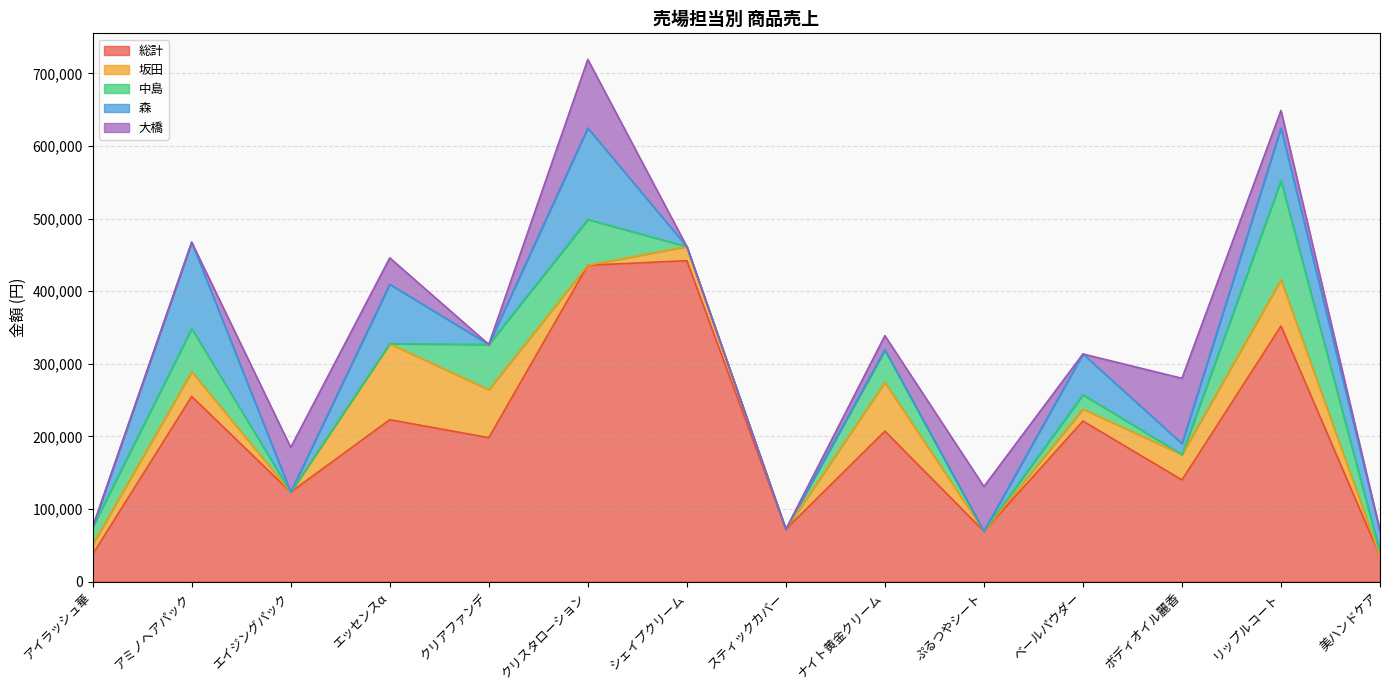

What is the difference between the highest and lowest values at リップルコート?

327800